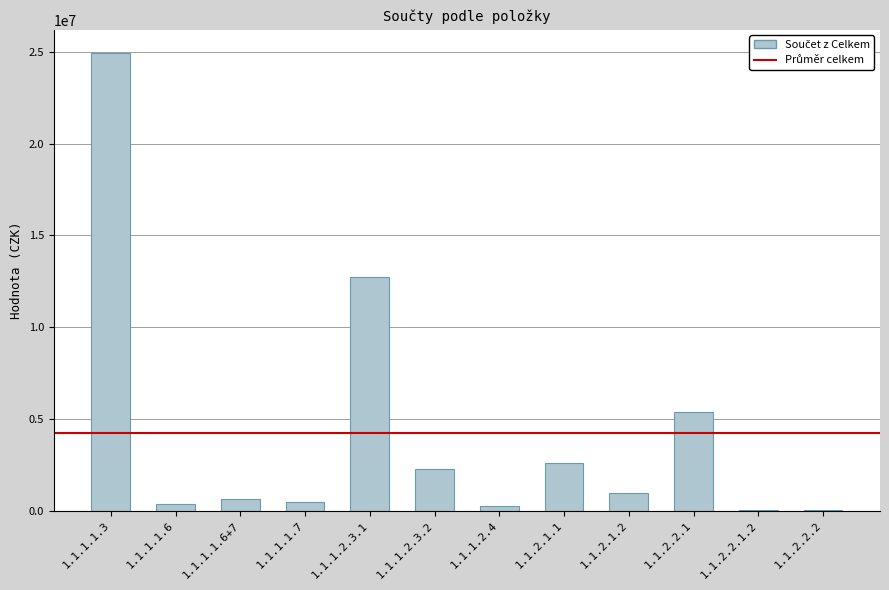

Approximately how many times larger is the value at 1.1.1.2.3.1 compared to 1.1.1.2.3.2?

5.6